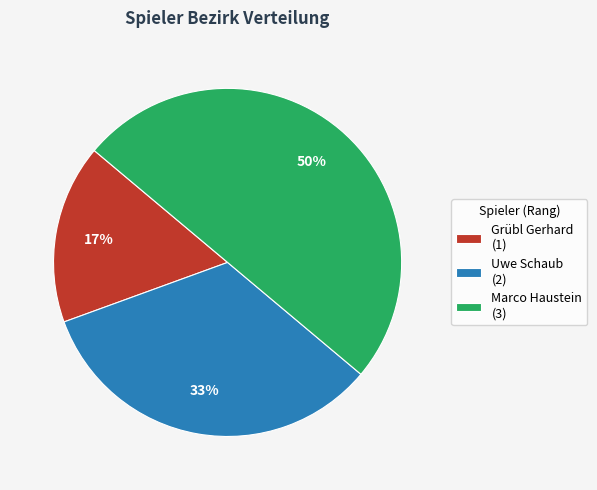

What is the smallest slice in the pie chart?

Grübl Gerhard